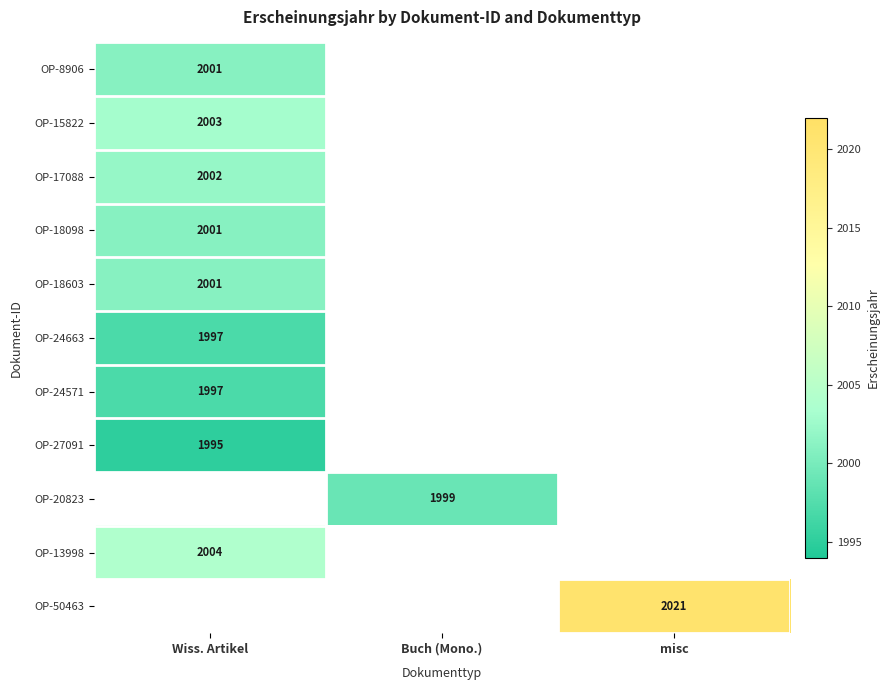

Is it true that OP-24571 equals 1997 at Wiss. Artikel?

True